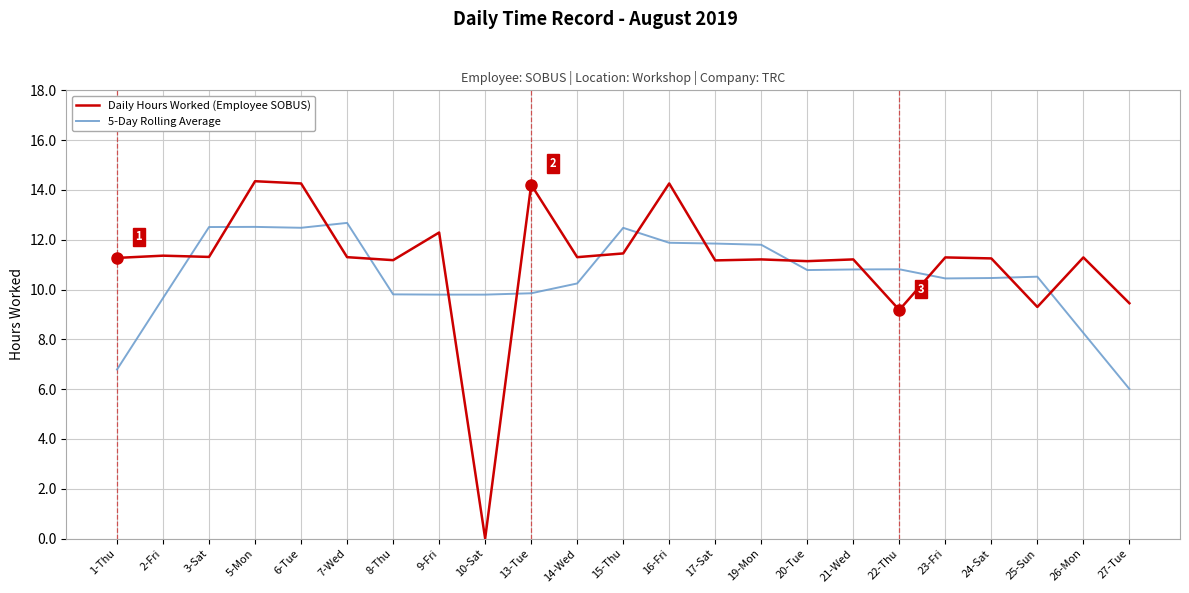

Which series has the widest spread of values?

Daily Hours Worked (Employee SOBUS)